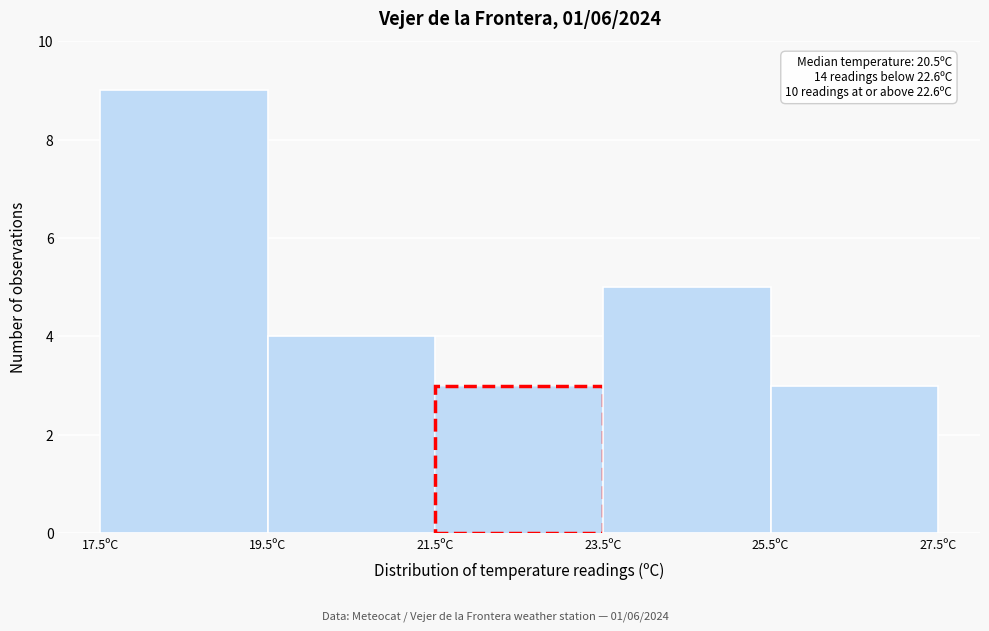

Over which range of the x-axis is the bar tallest?

17.5 to 19.5